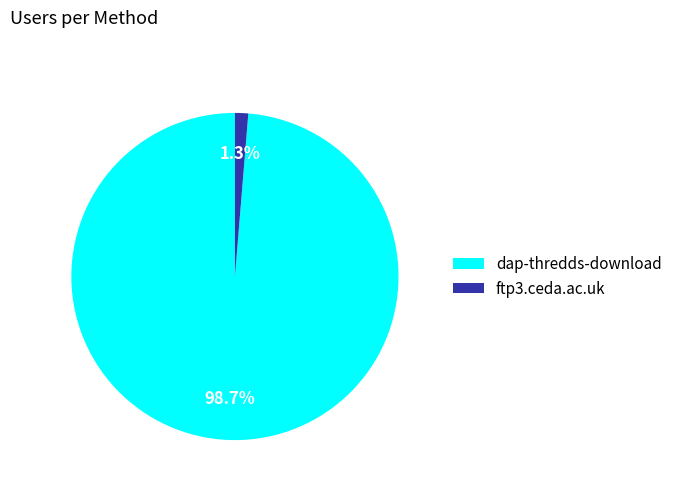

What portion of the pie excludes dap-thredds-download?

1.3%